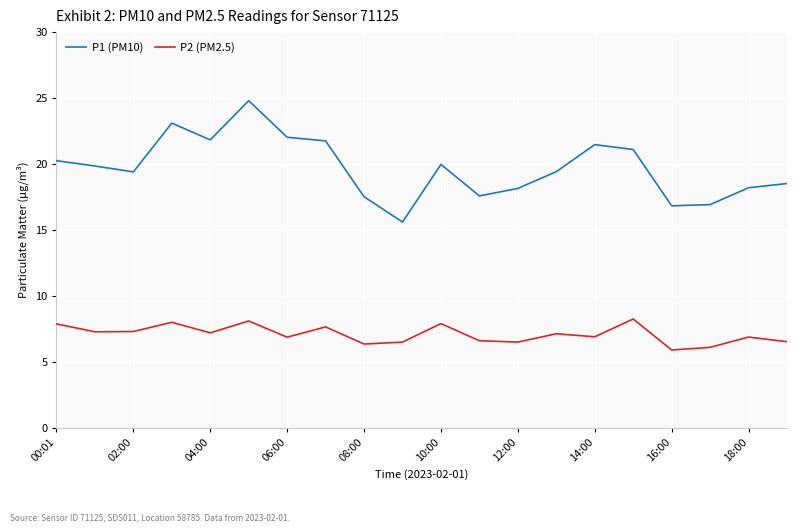

Which series has the widest spread of values?

P1 (PM10)